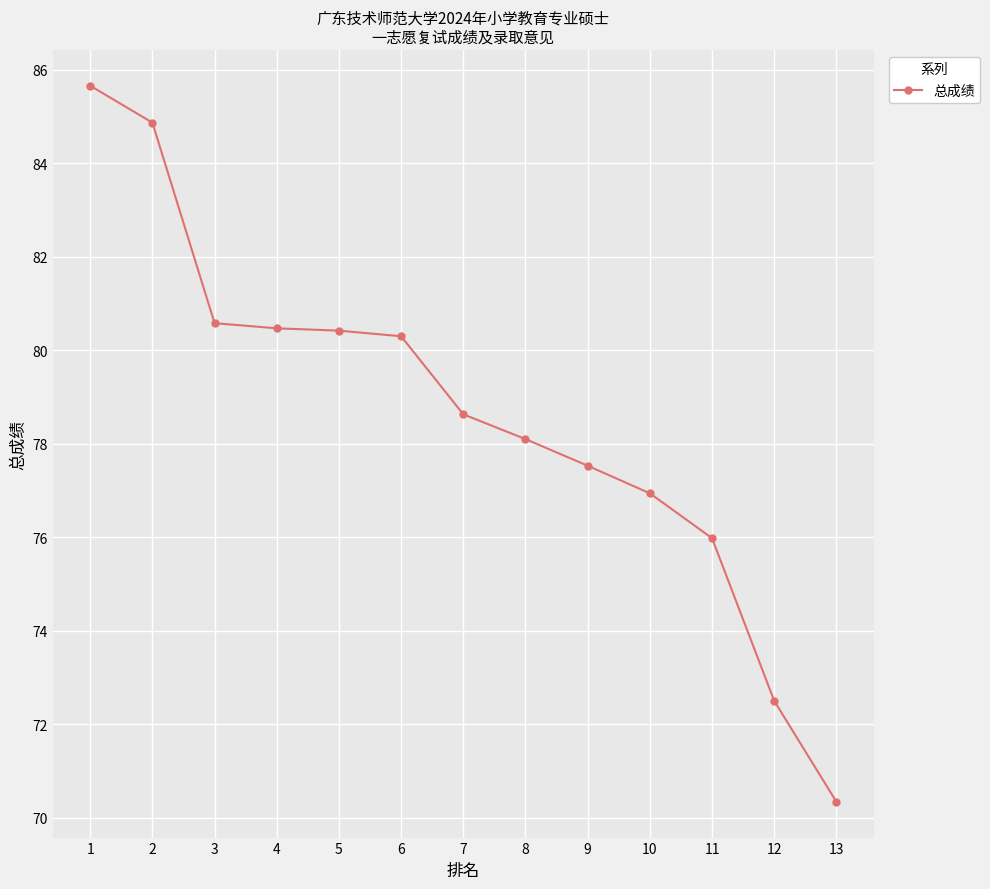

What is the difference between the values at 9 and 12?

5.0